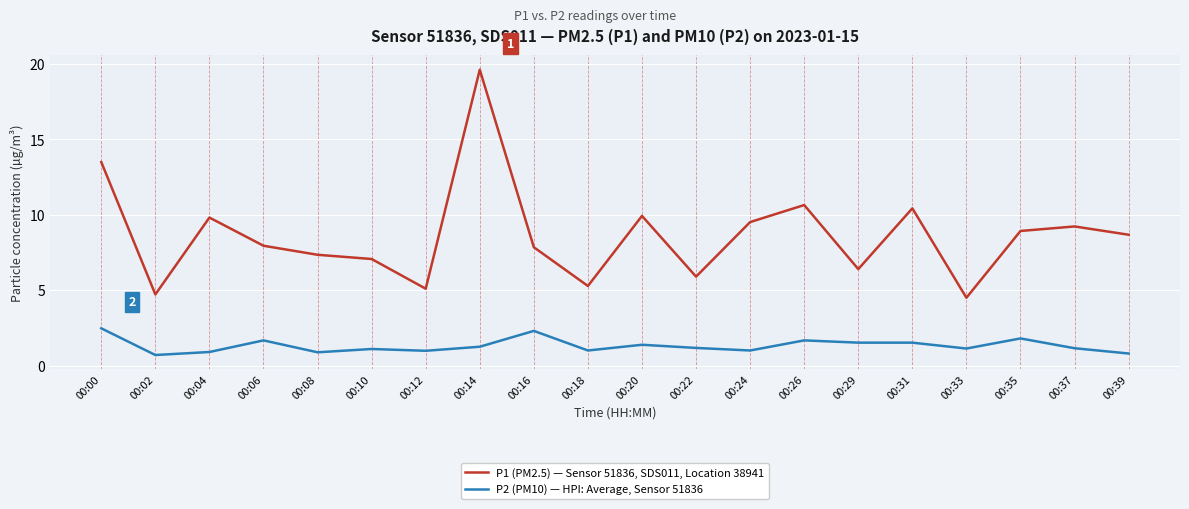

Which series has the largest range (max minus min)?

P1 (PM2.5) — Sensor 51836, SDS011, Location 38941